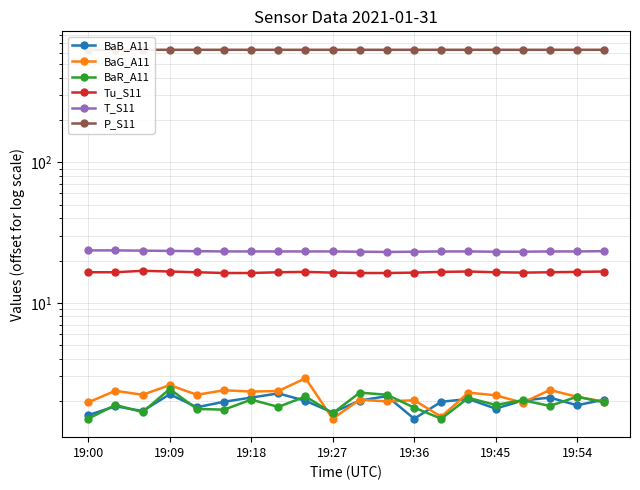

Where is the first local maximum for P_S11?

19:36